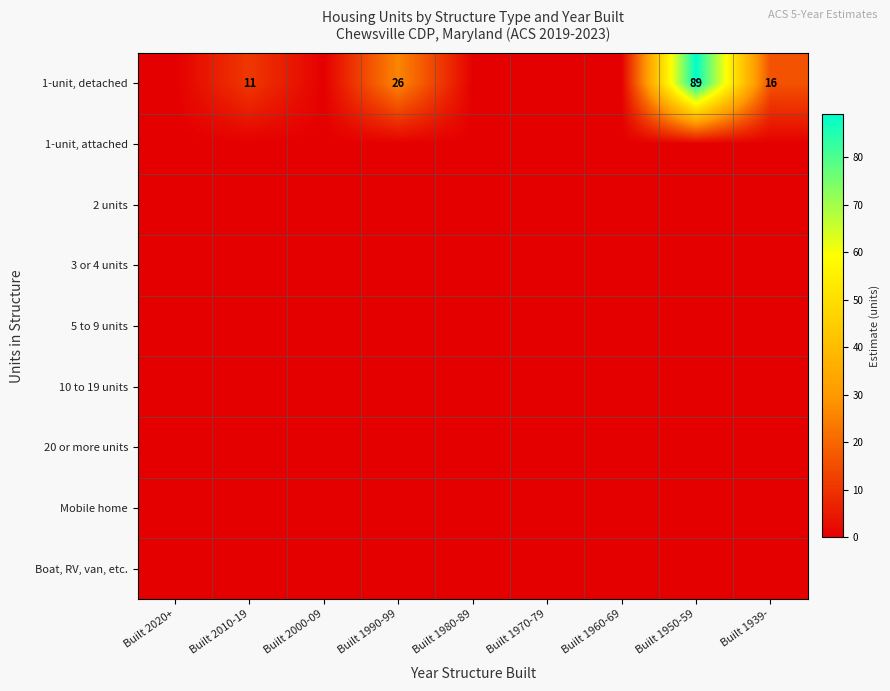

True or false: 1-unit, detached has a value of 16 at Built 1939-.

True